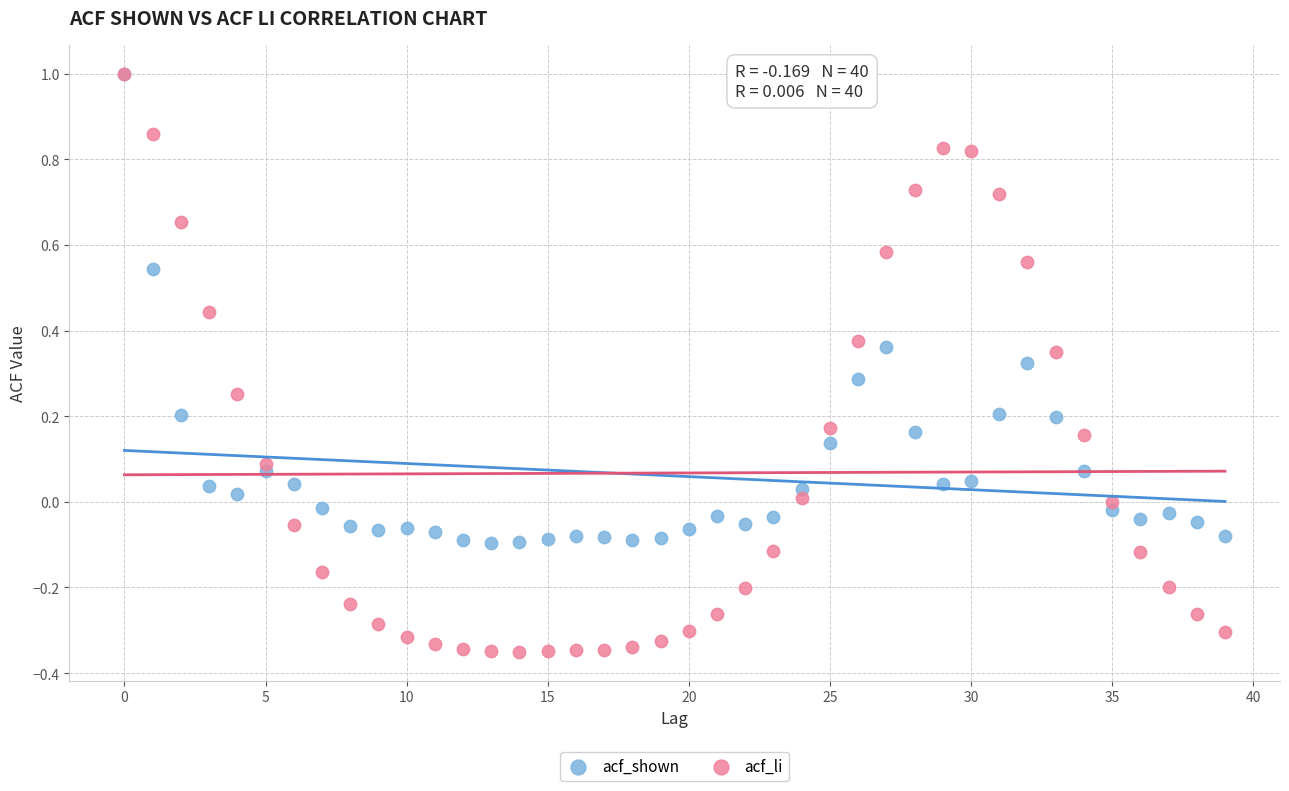

What are all the series names shown in the legend?

acf_shown, acf_li